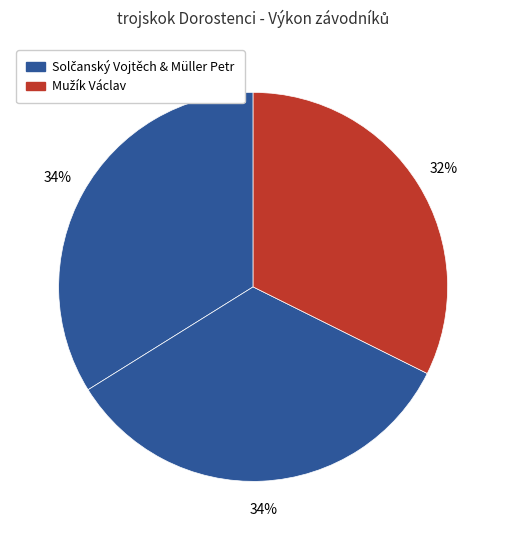

Is there any slice that represents more than half of the pie?

No